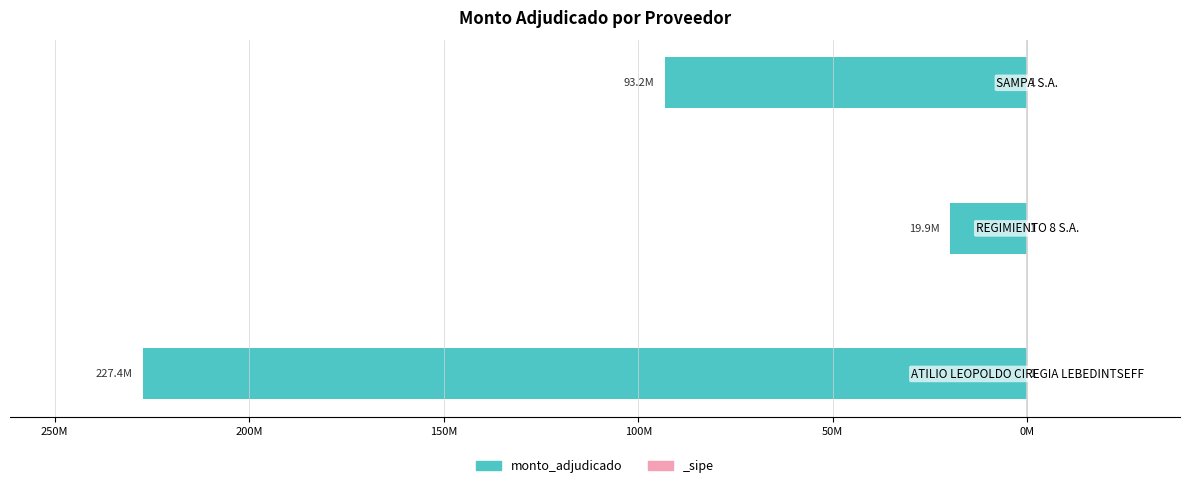

Reading left to right, transcribe all the data shown in this chart.

-227364500	-19913000	-93202180